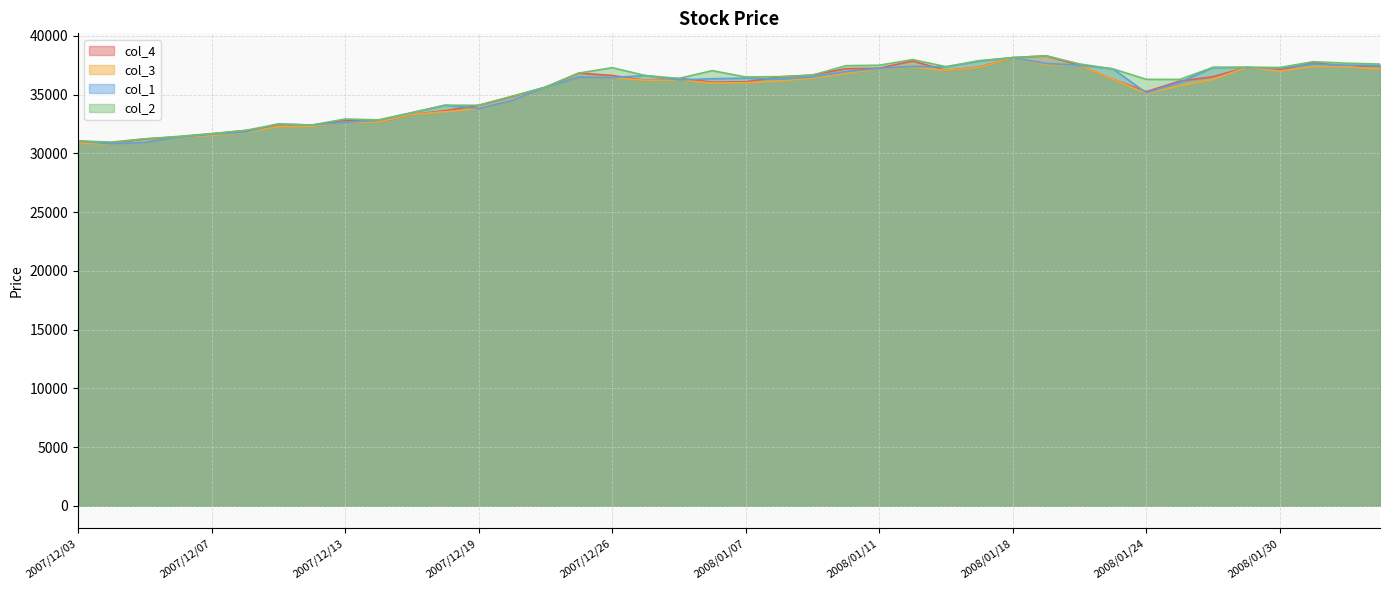

How many values in the col_1 series exceed 36400?

19